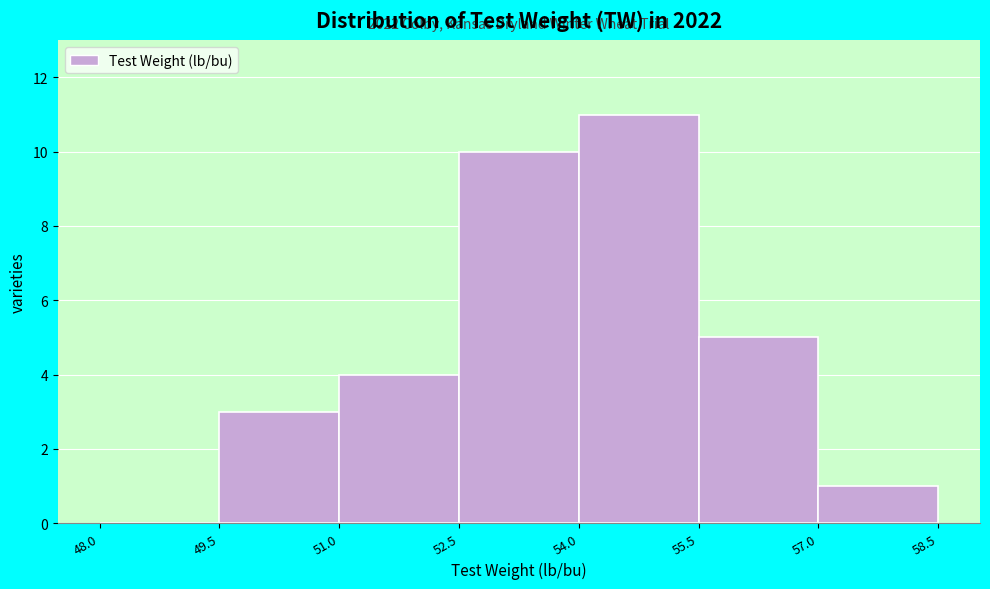

Which range on the x-axis has the tallest bar?

54.0 to 55.5